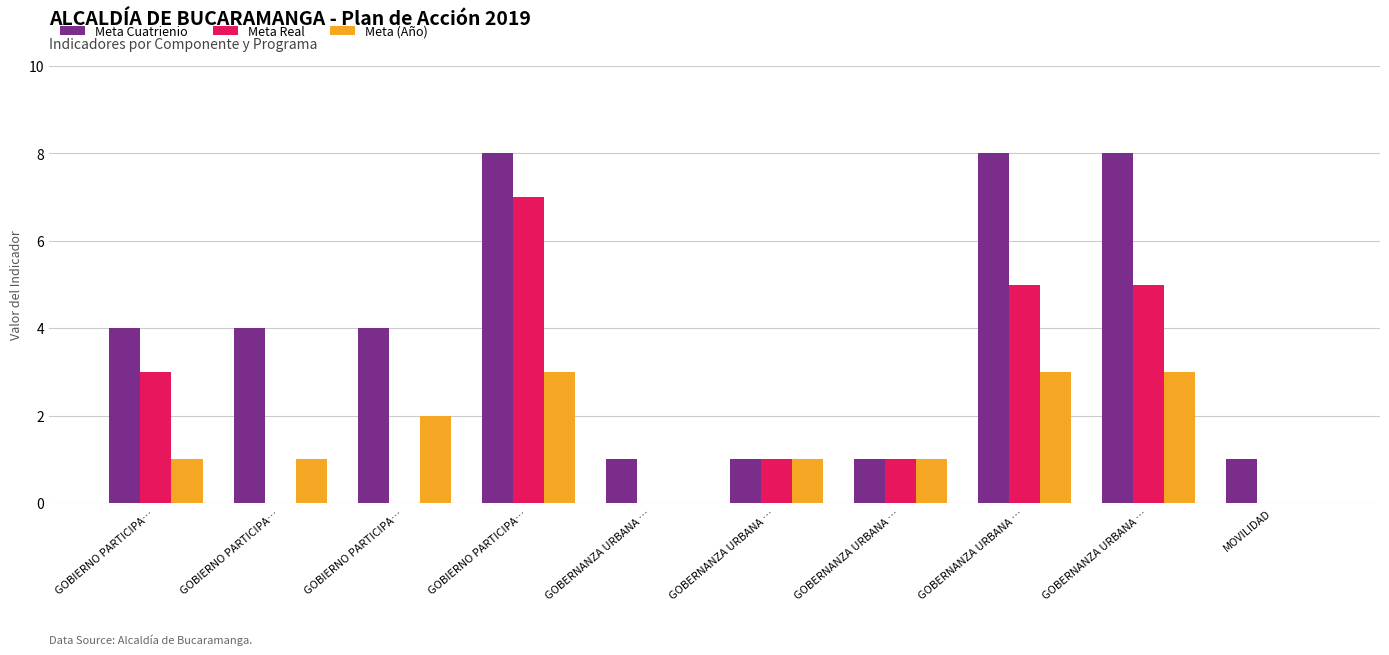

What are all the series names shown in the legend?

Meta Cuatrienio, Meta Real, Meta (Año)